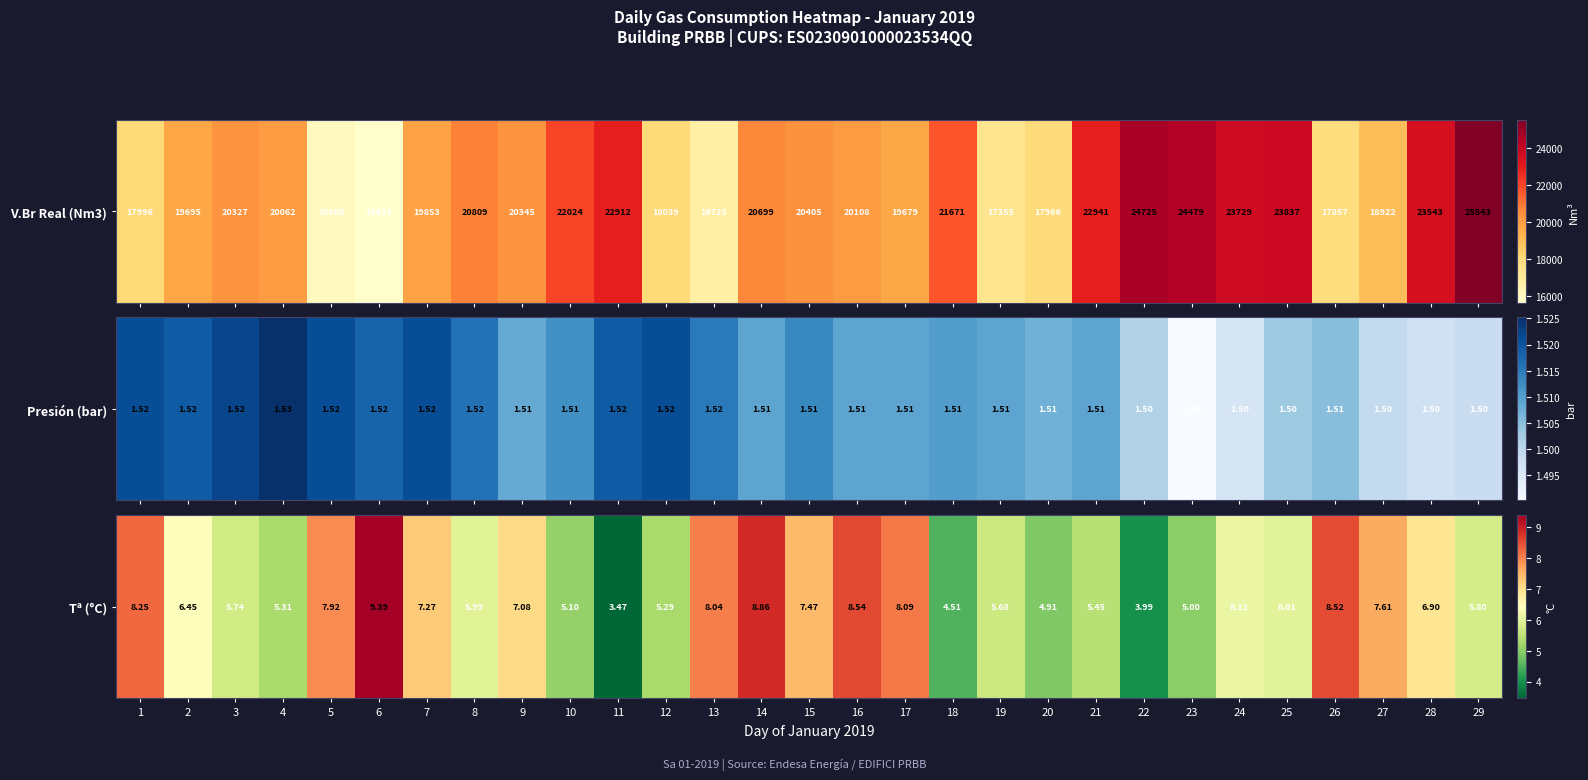

At which label does the data first exceed 6?

1